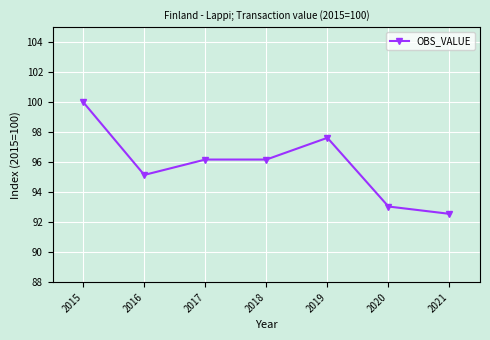

What is the value of the 1st point from the left?

100.0